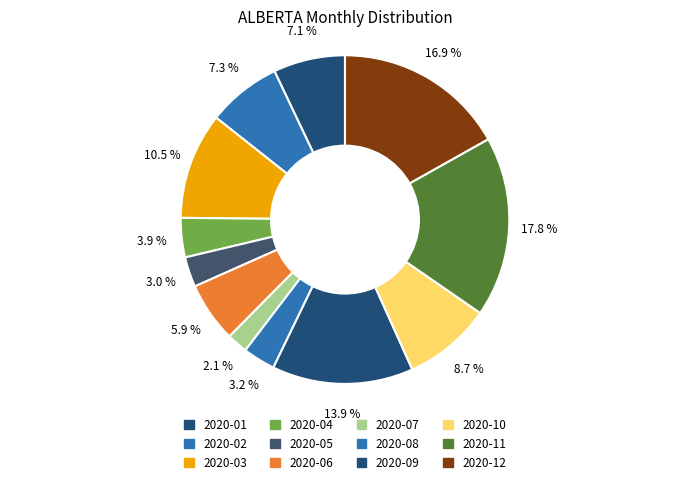

How many slices are in this pie chart?

12